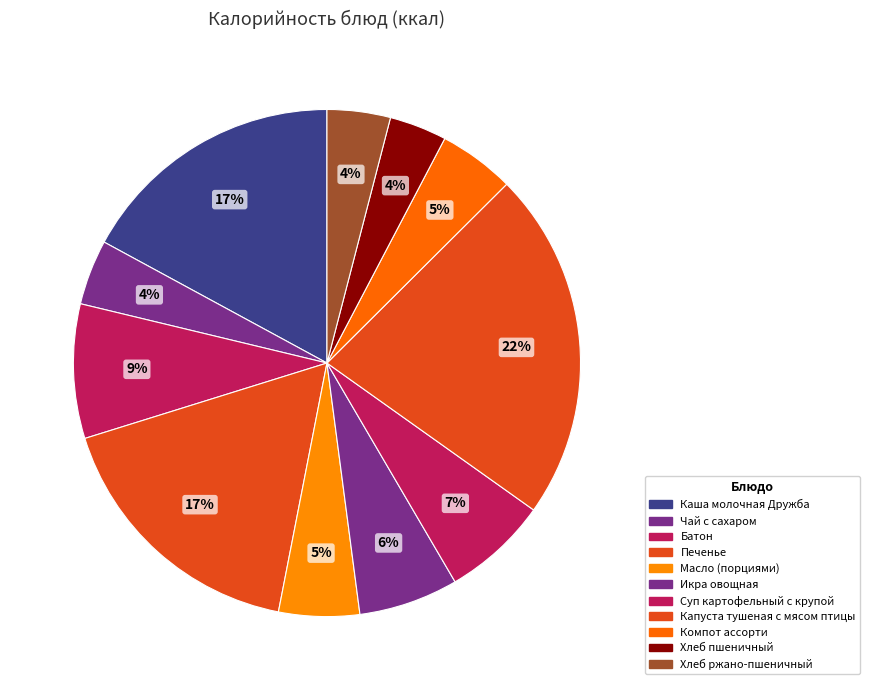

How many segments does this pie chart have?

11